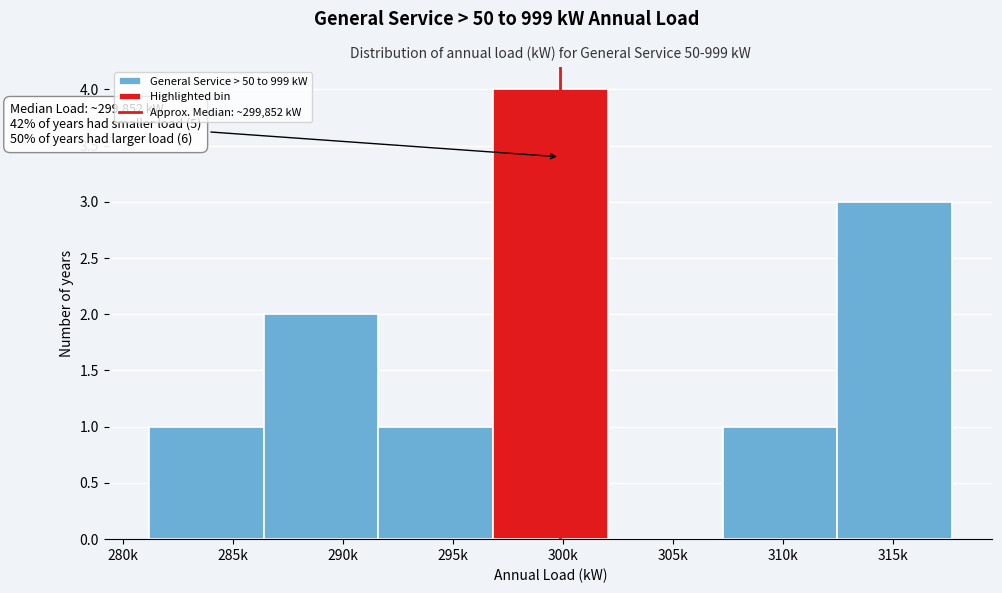

Reading right to left, what are all the values shown in this chart?

315k=3	310k=1	305k=0	300k=4	295k=1	290k=2	285k=1